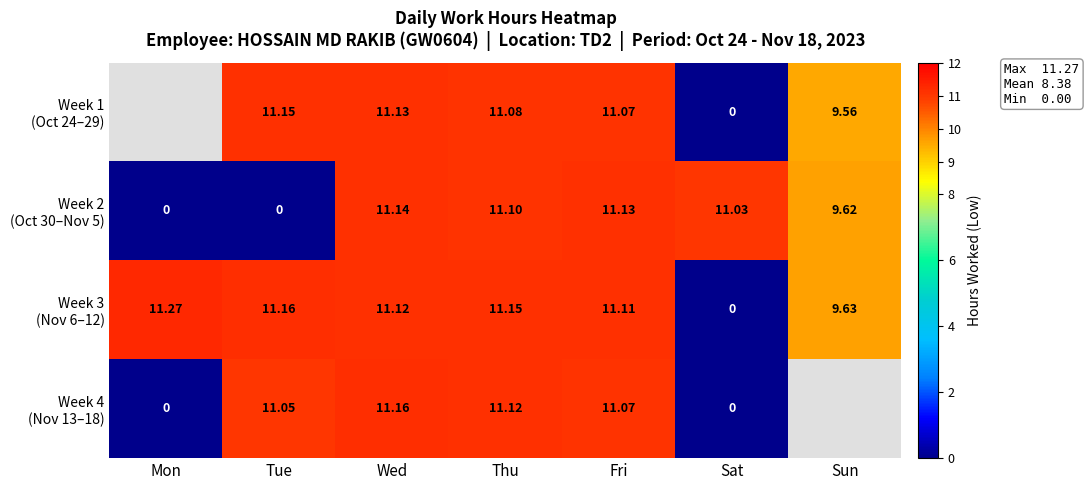

At which label is Week 4 (Nov 13–18) closest to 5?

Mon